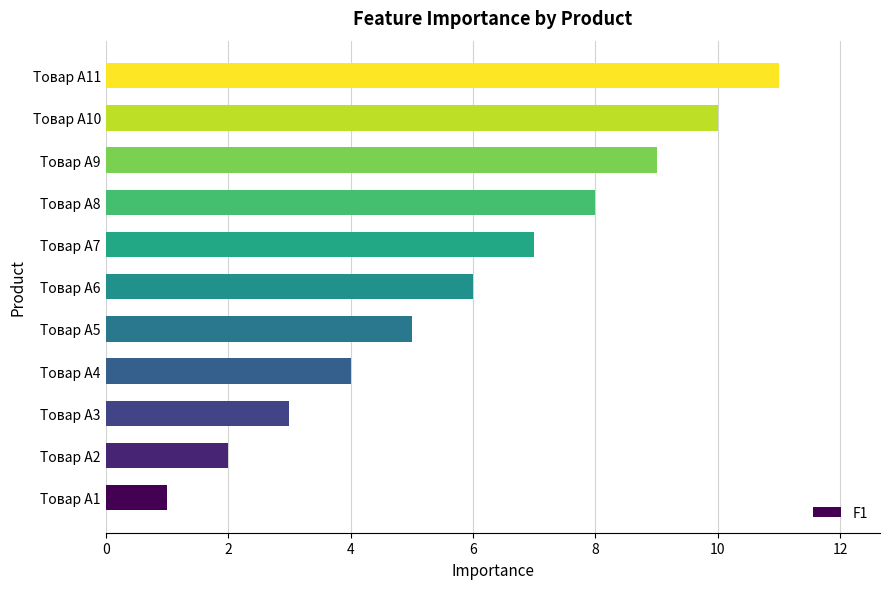

What is the difference between the second highest and second lowest values?

8